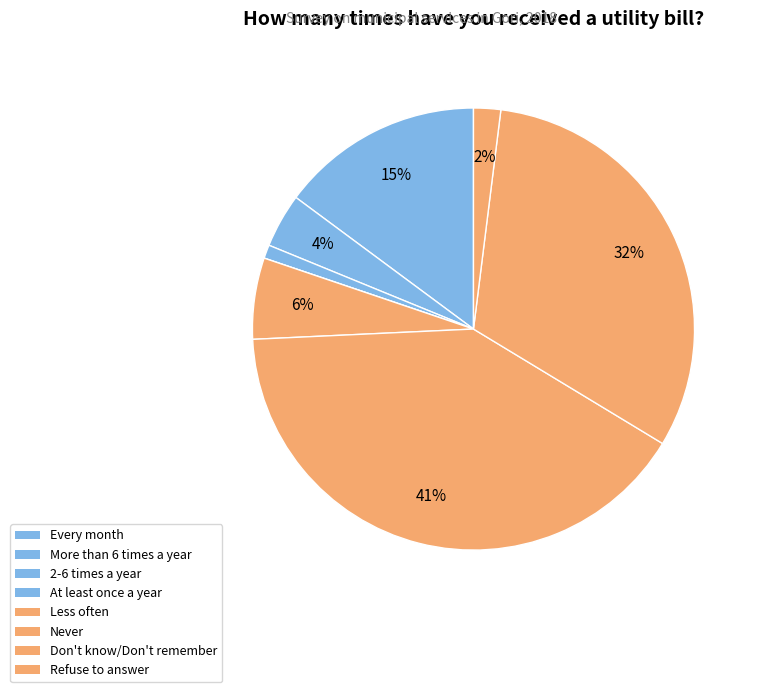

What is the change in value from More than 6 times a year to At least once a year?

-4